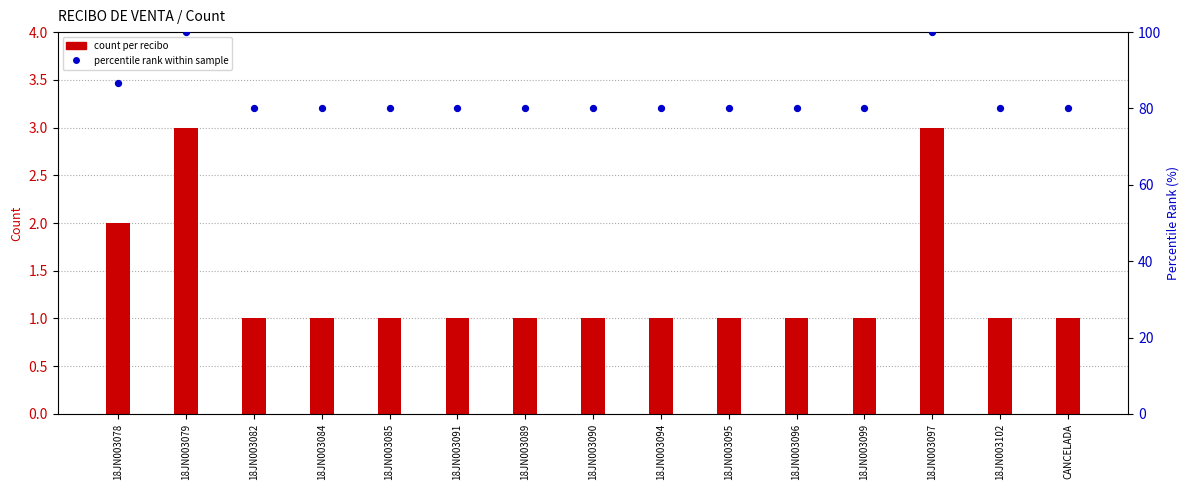

Which series reaches the minimum Y coordinate?

count per recibo